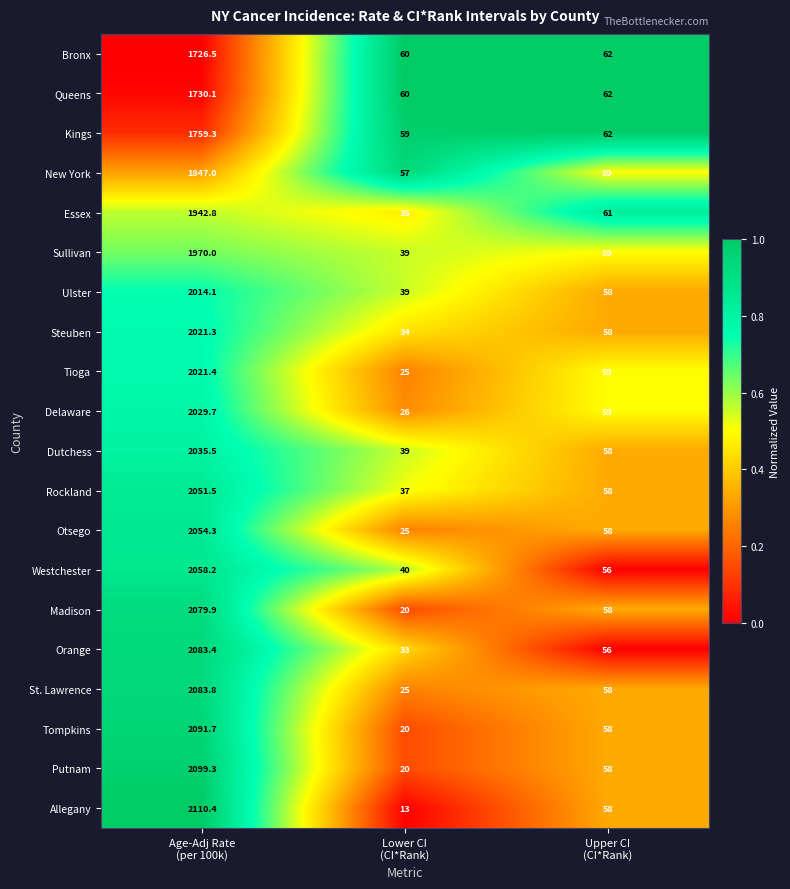

At which category is the sum across all series the highest?

Age-Adj Rate
(per 100k)